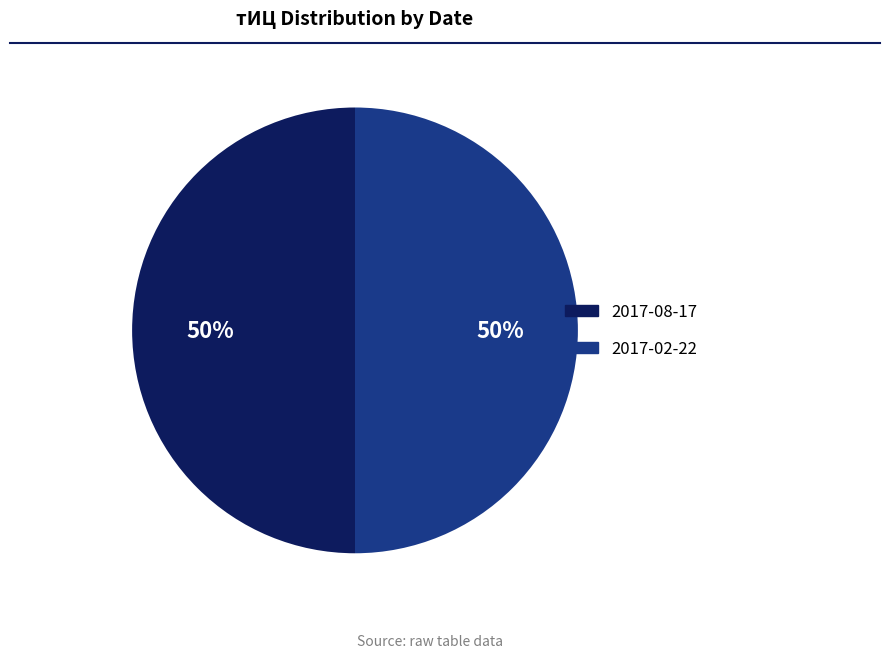

To the nearest percent, what is the average slice percentage?

50%